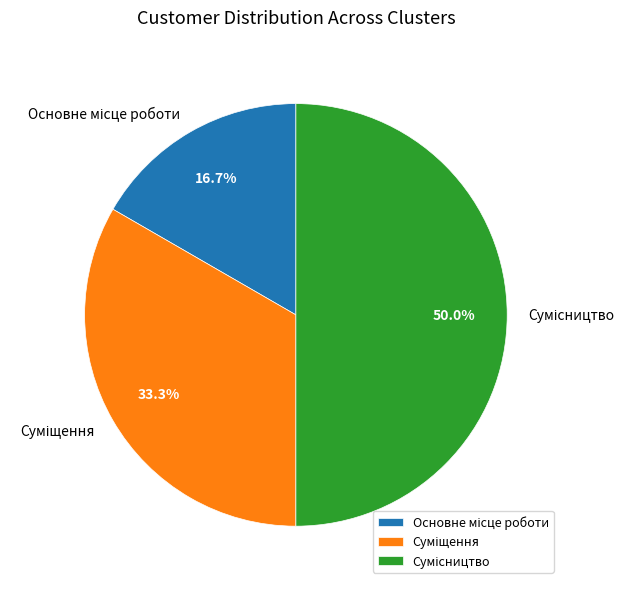

Rank the categories by value from highest to lowest.

Сумісництво, Суміщення, Основне місце роботи